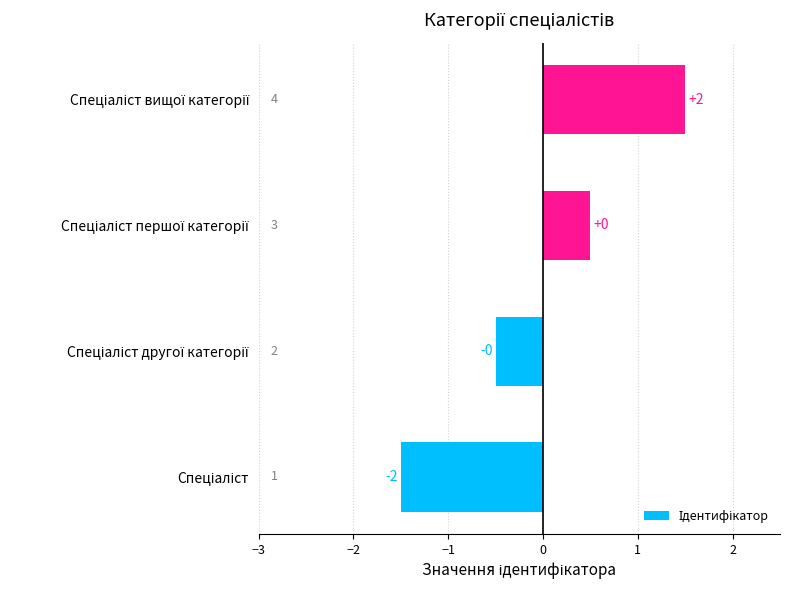

Does the chart contain any negative values?

Yes